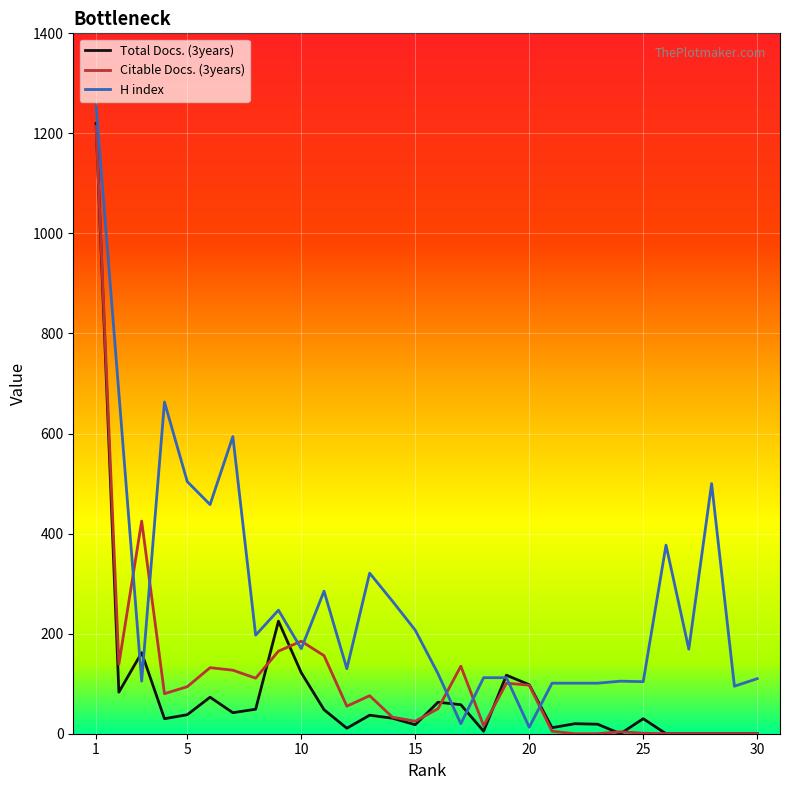

What is the total value across all series at 26?

377